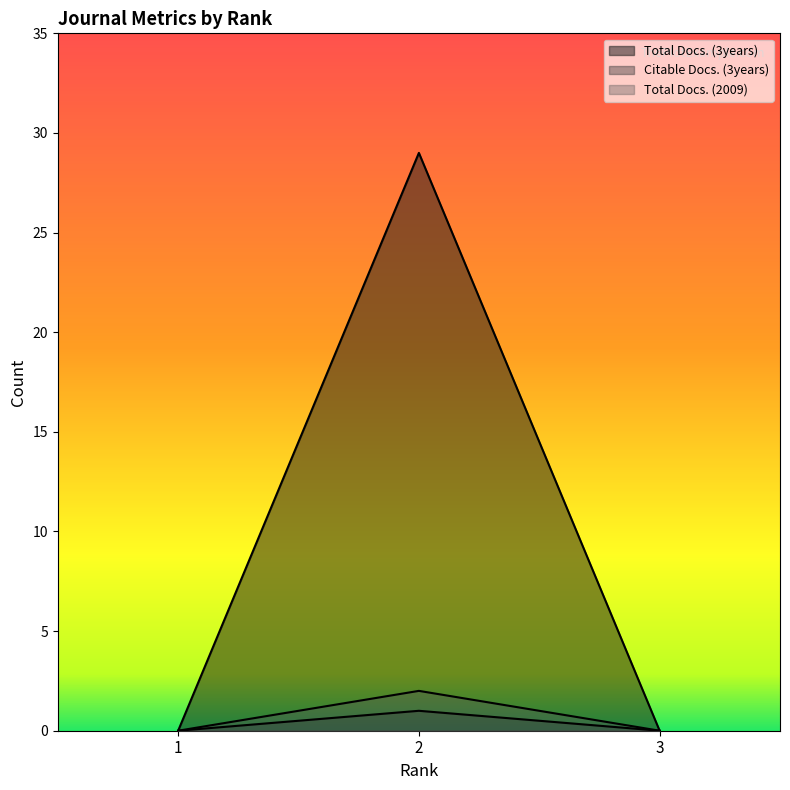

At which label is Total Docs. (3years) closest to 14?

1